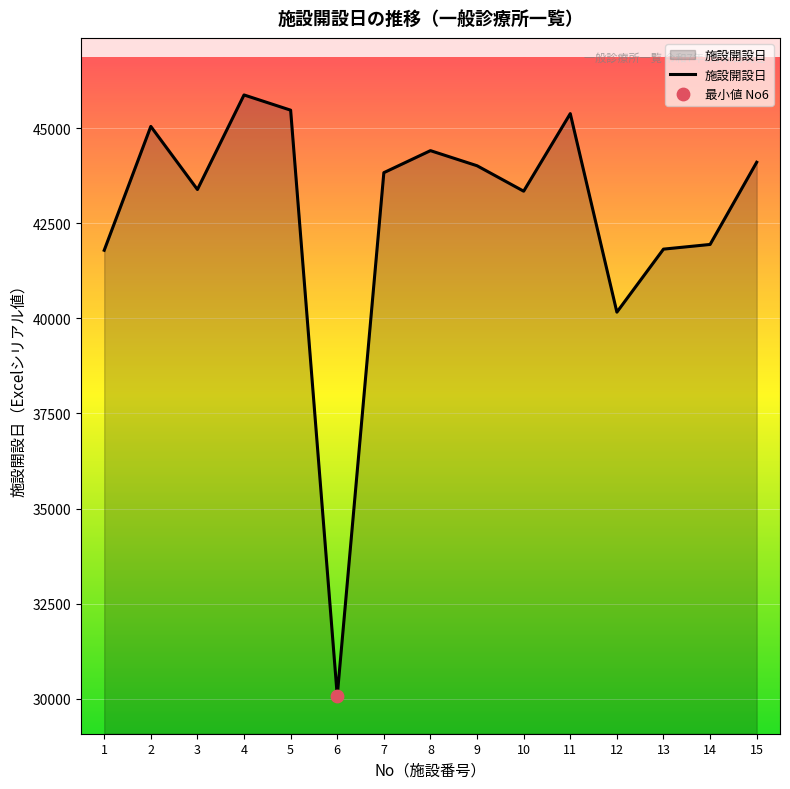

What is the ratio of the value at 10 to the value at 5?

1.0